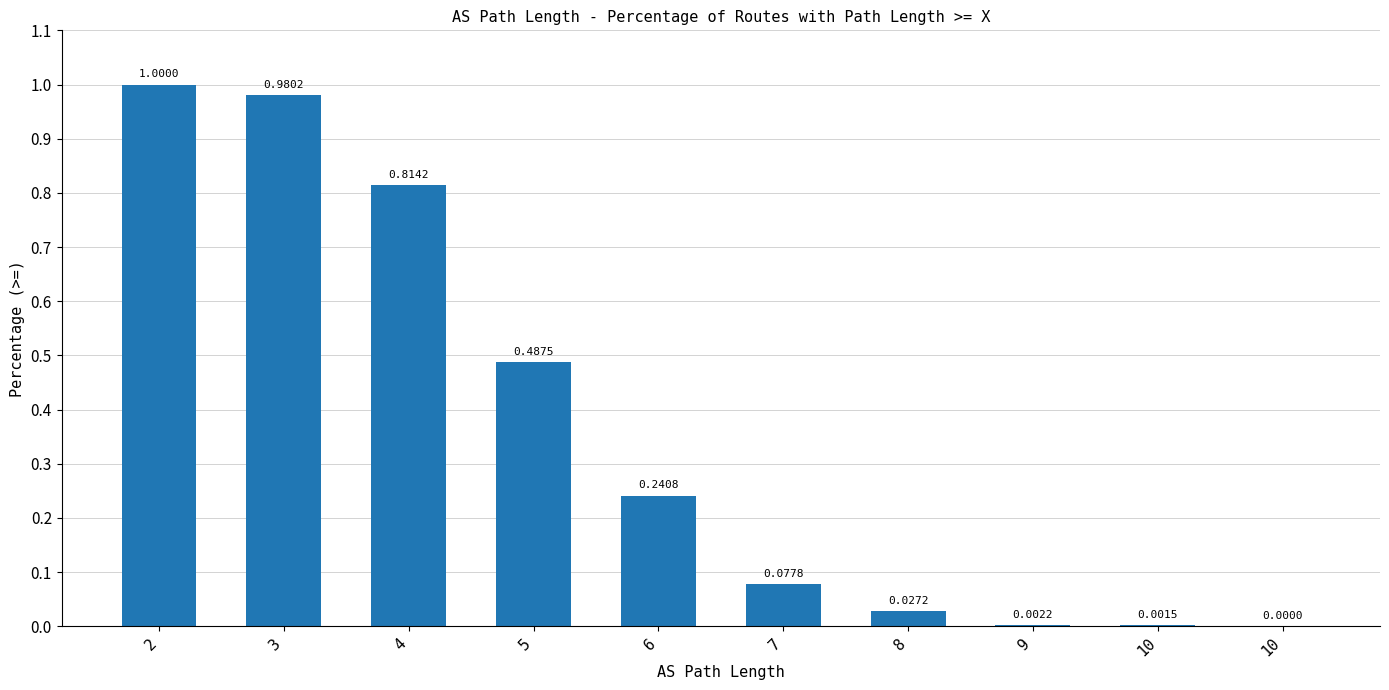

How many values exceed 0?

9